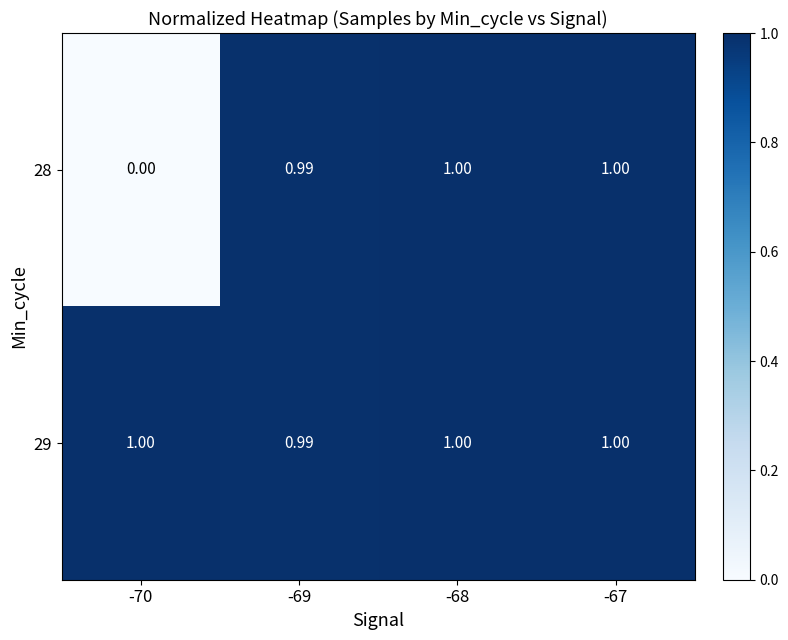

Is the value of 28 at -69 greater than the value of 29 at -67?

No